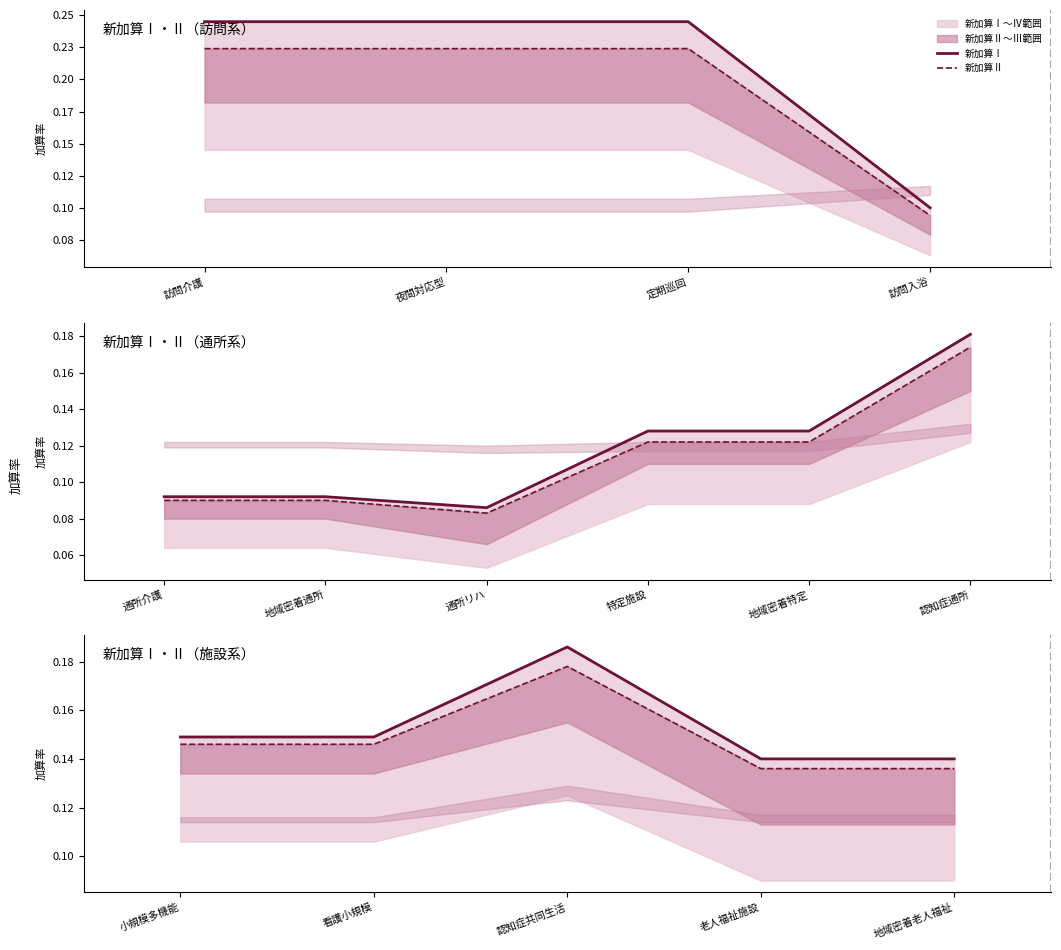

Is it true that 新加算Ⅱ equals 0.2 at 認知症共同生活?

True